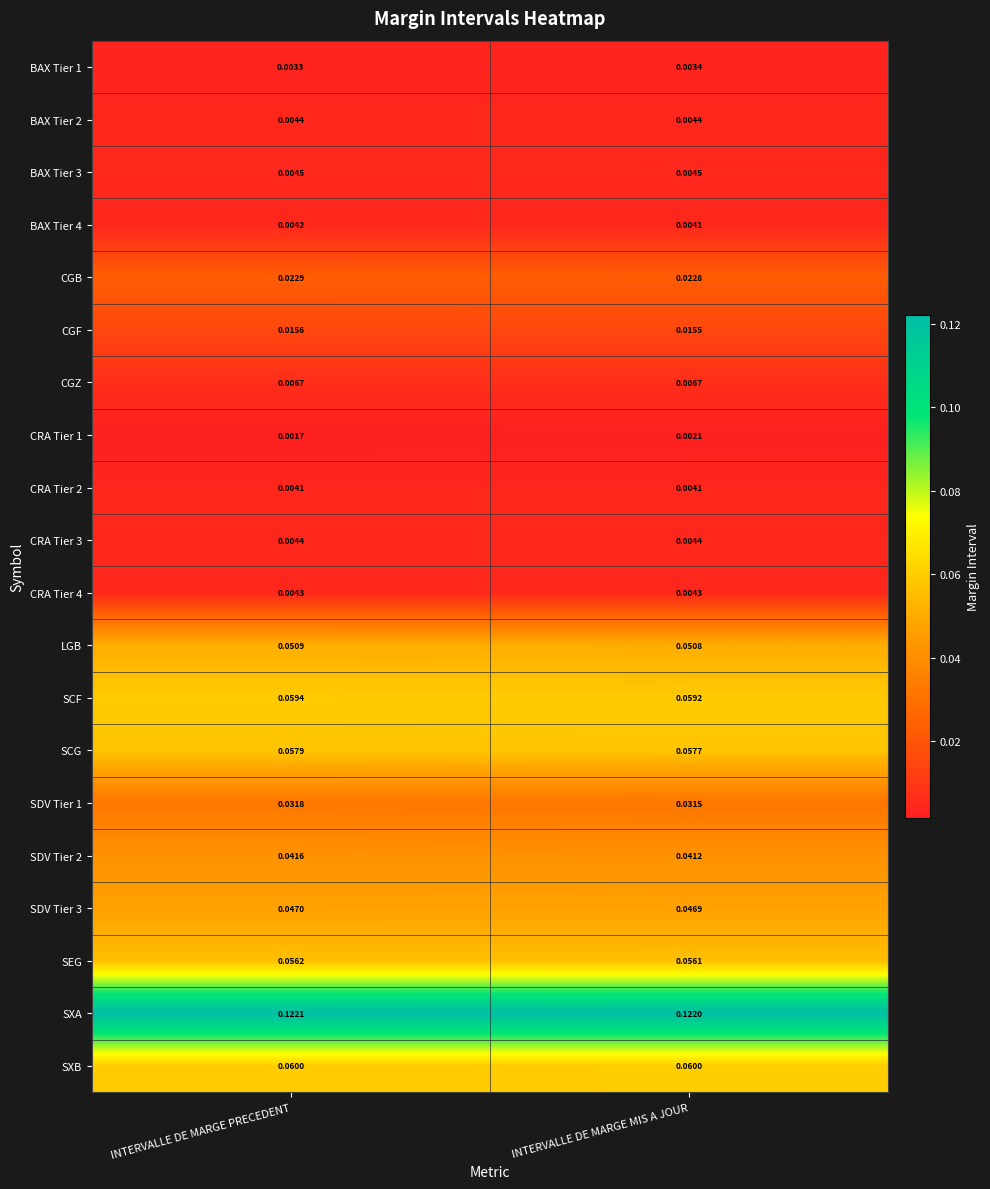

Which label corresponds to the largest value in the chart?

INTERVALLE DE MARGE PRECEDENT